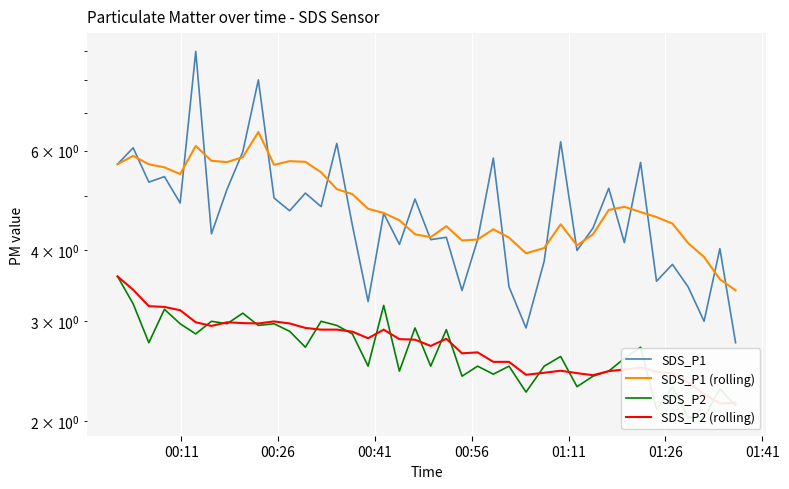

How many lines are shown in the chart?

4